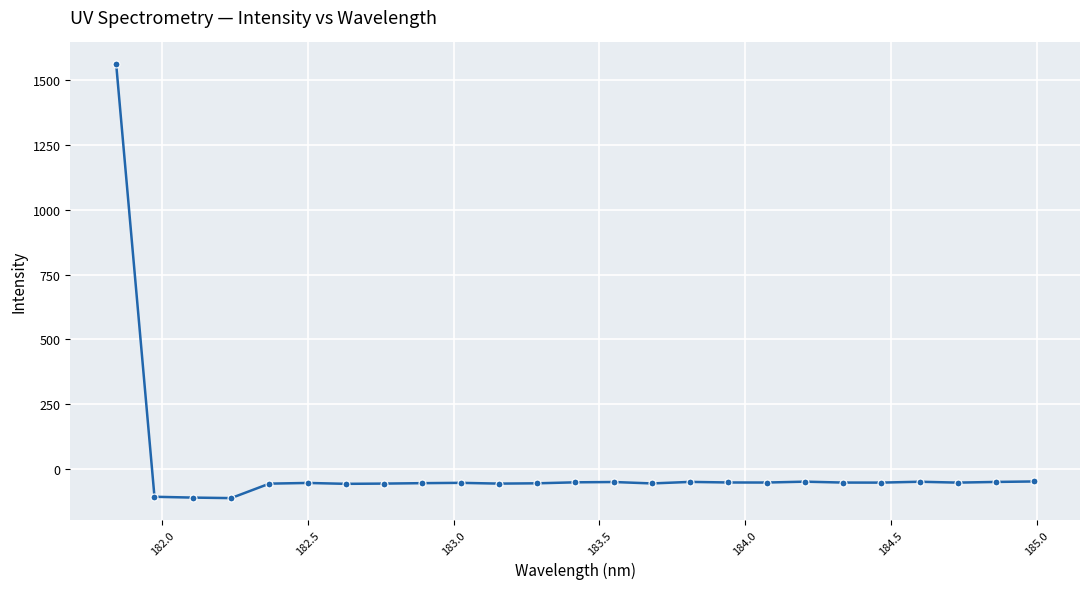

What is the difference between the maximum and minimum values?

1674.9